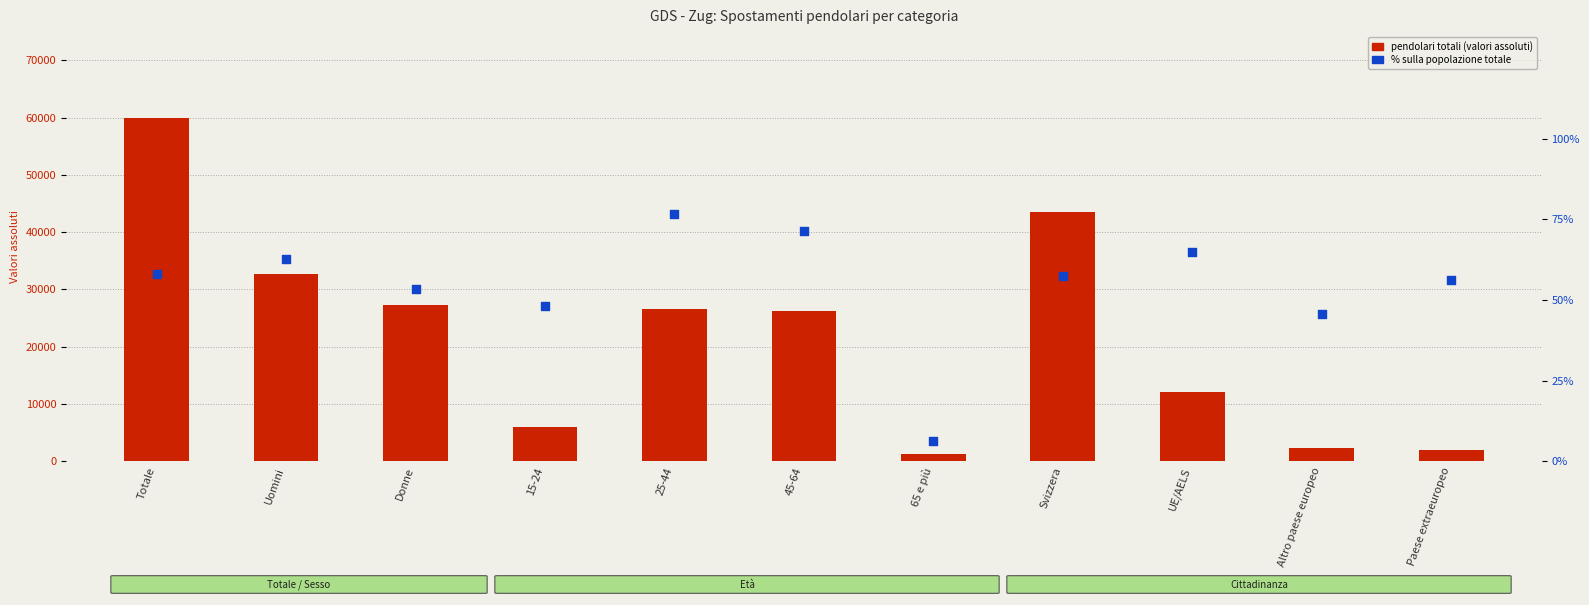

At which category is the sum across all series the highest?

Totale